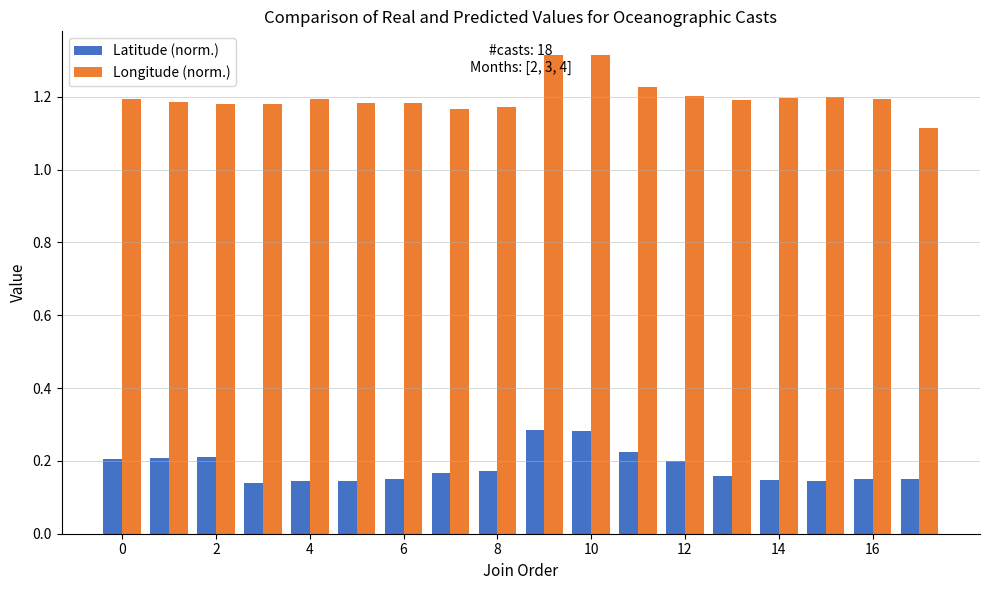

How many categories are shown in the chart?

18